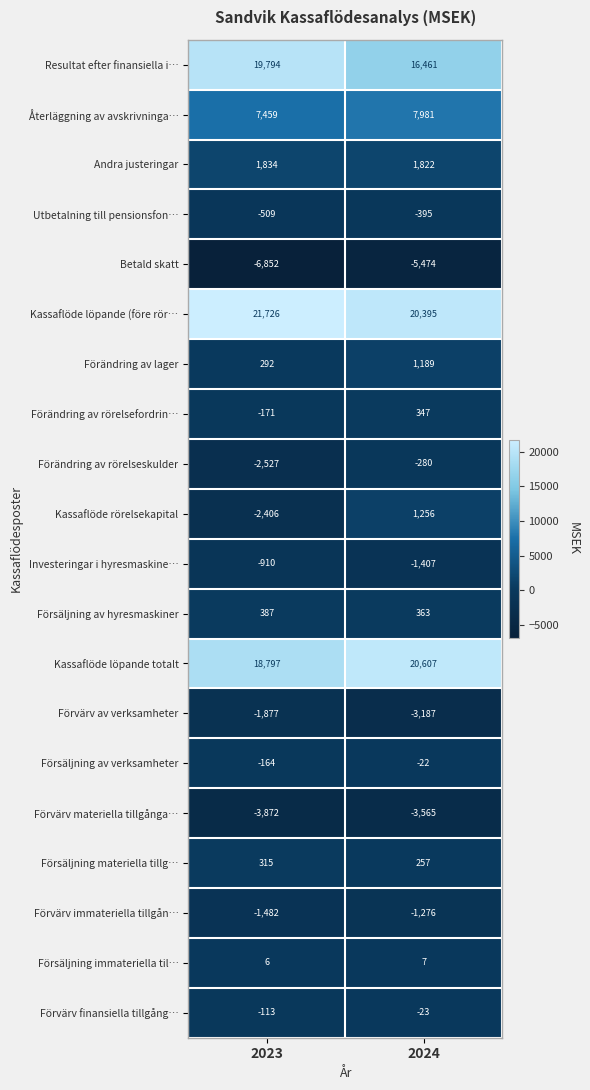

At which category is the sum across all series the highest?

2024